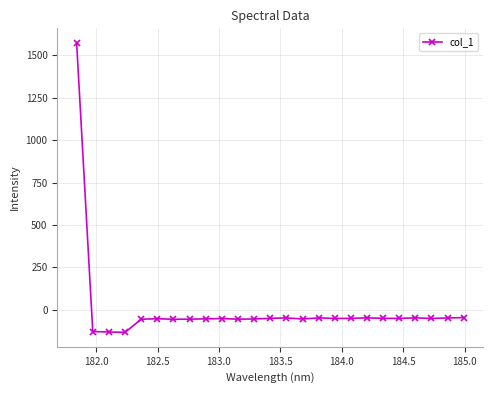

How many series are shown in this chart?

1